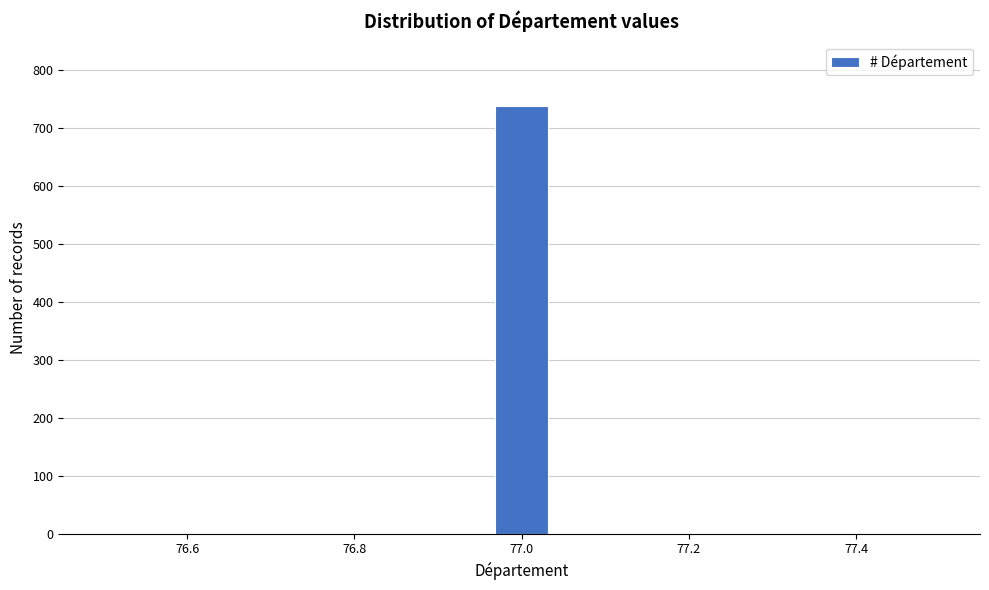

Around what value on the x-axis is the tallest bar? Give the approximate position of its centre, as read against the axis.

77.00